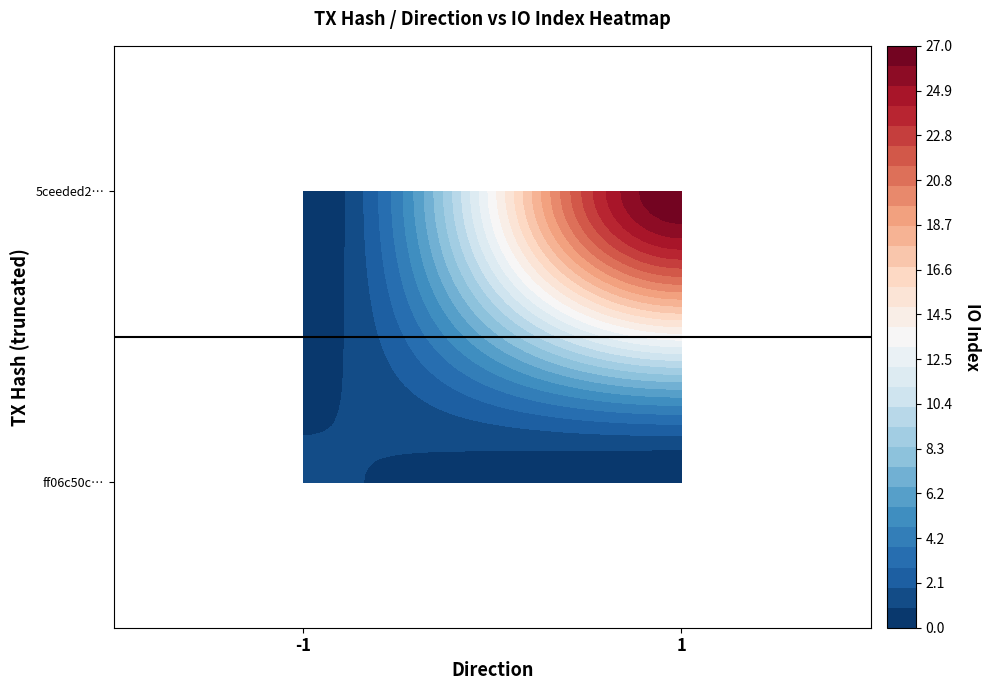

What is the minimum value for 5ceeded26ca2e5003630421995552c2609e1c56?

1